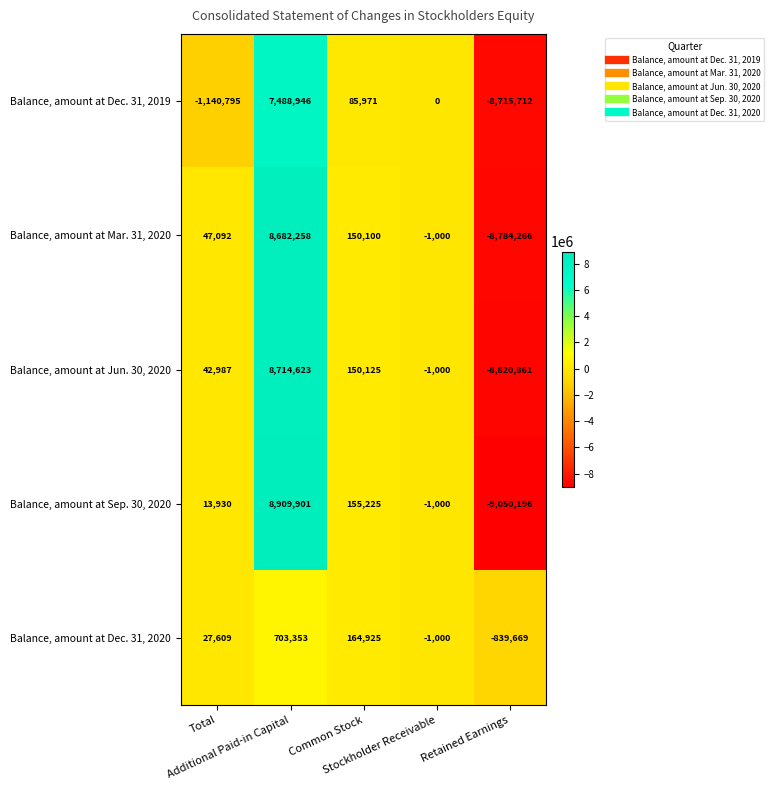

What is the maximum value shown in the chart?

8909901